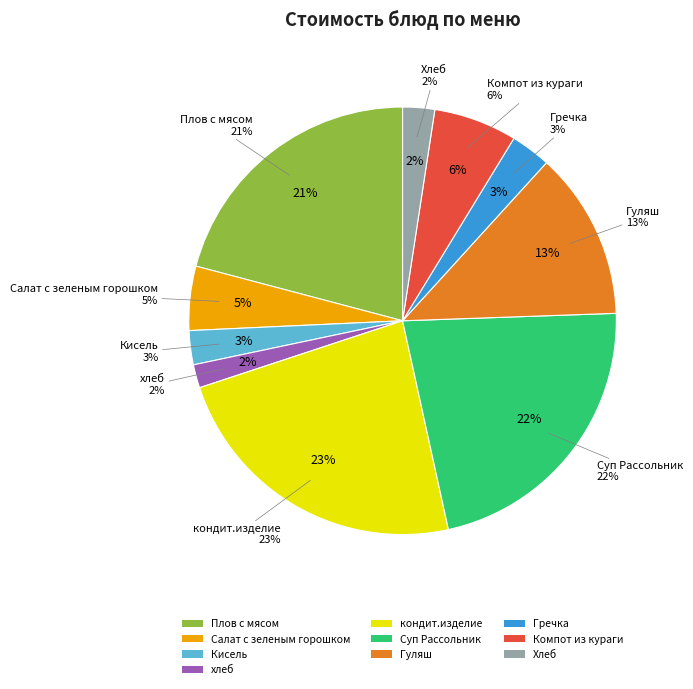

Count the number of slices in the pie.

10